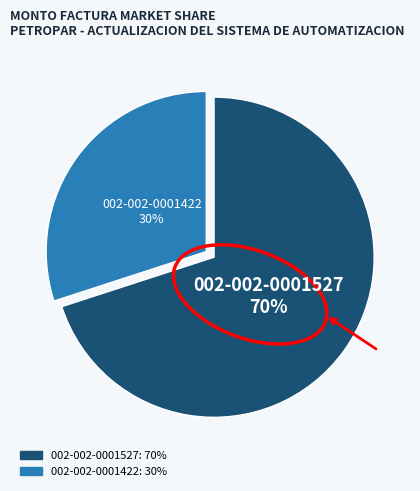

Rank the categories by value from highest to lowest.

002-002-0001527, 002-002-0001422